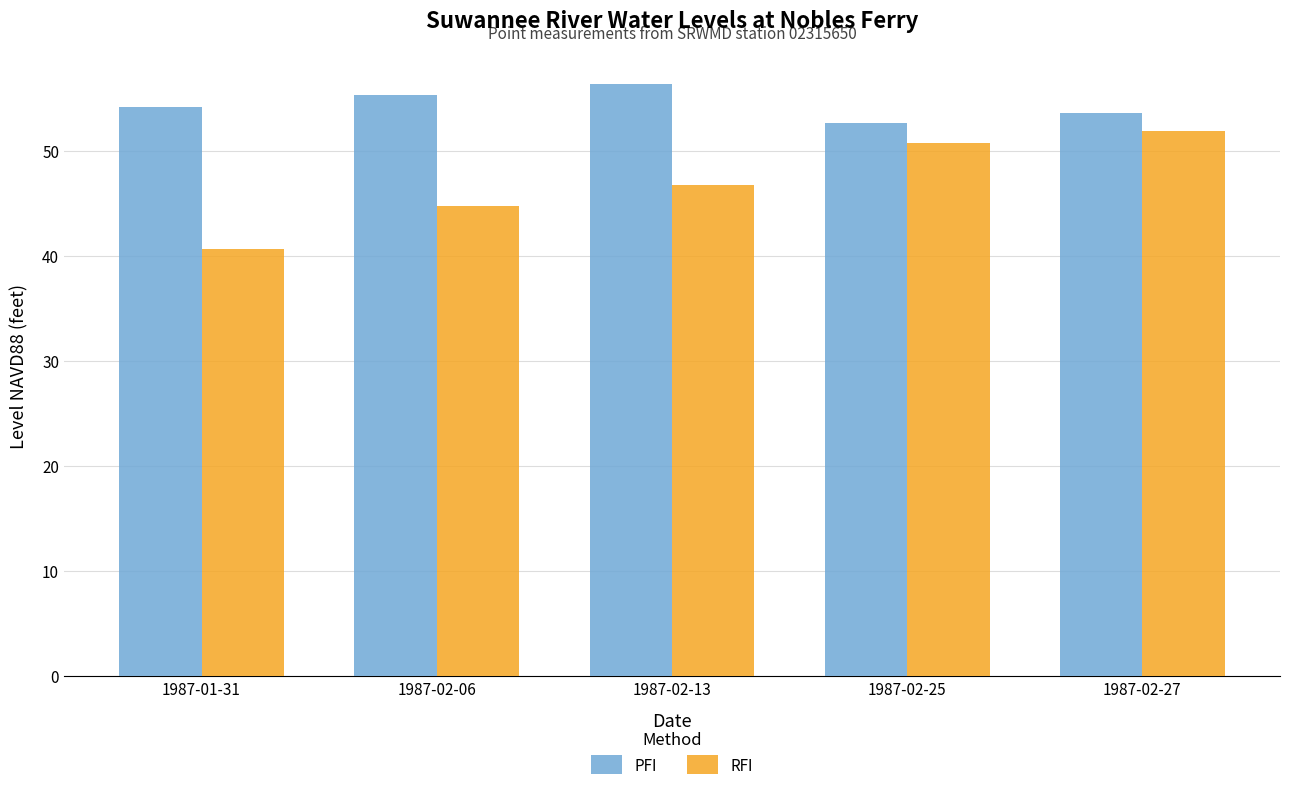

Reading left to right, extract all data points from this chart.

PFI: 1987-01-31=54.2	1987-02-06=55.4	1987-02-13=56.3	1987-02-25=52.7	1987-02-27=53.7
RFI: 1987-01-31=40.6	1987-02-06=44.8	1987-02-13=46.8	1987-02-25=50.7	1987-02-27=51.9